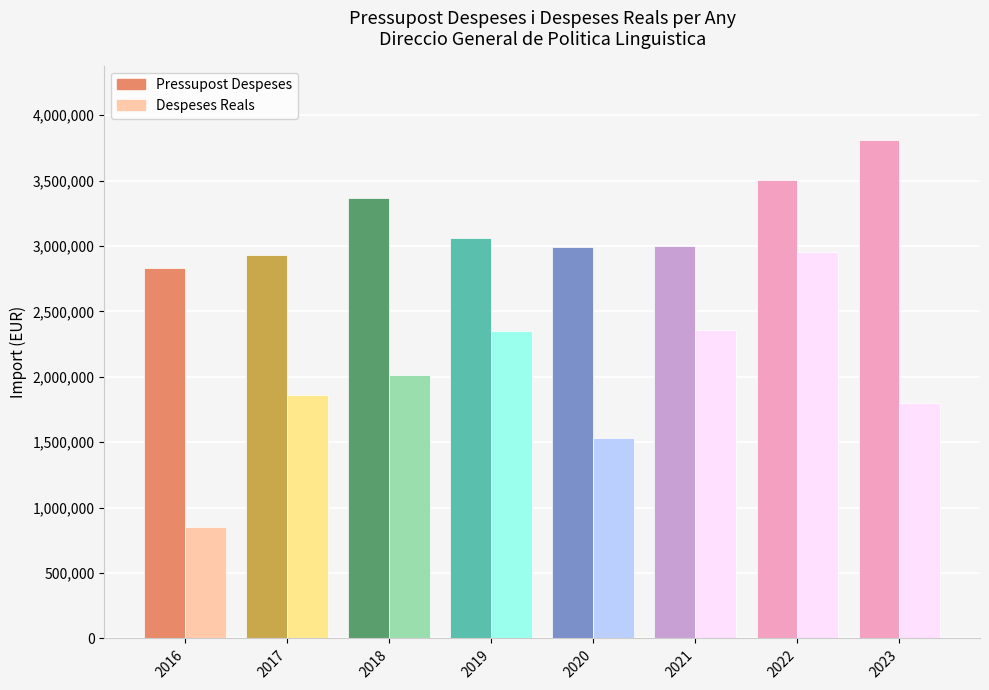

The value of Pressupost Despeses at 2019 is 3059894.0. True or false?

True